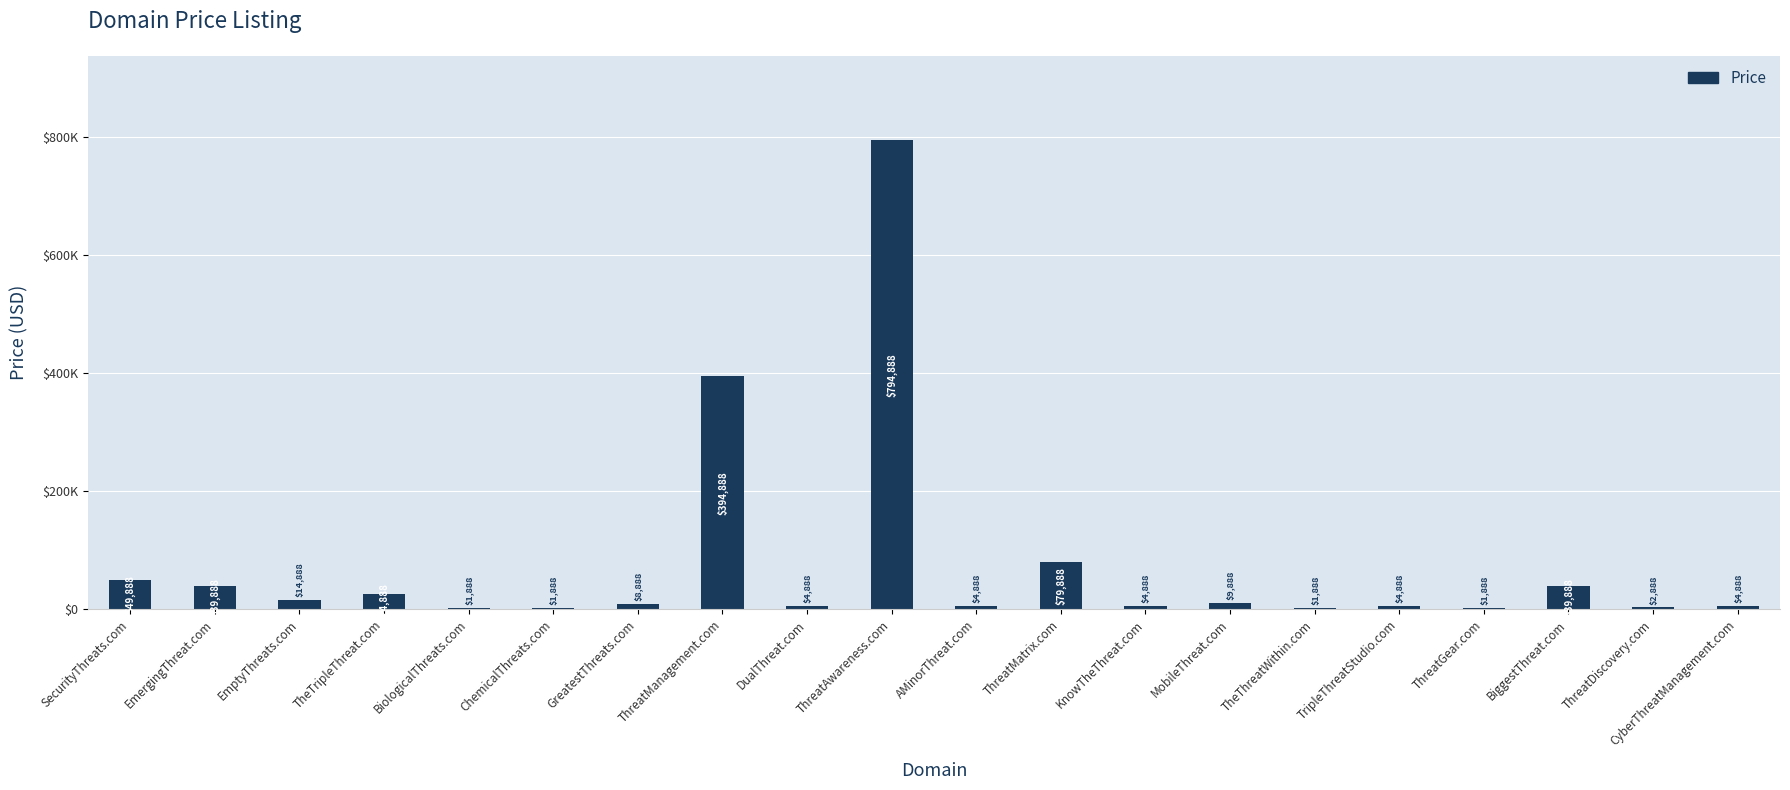

Reading left to right, what are all the values shown in this chart?

49888	39888	14888	24888	1888	1888	8888	394888	4888	794888	4888	79888	4888	9888	1888	4888	1888	39888	2888	4888